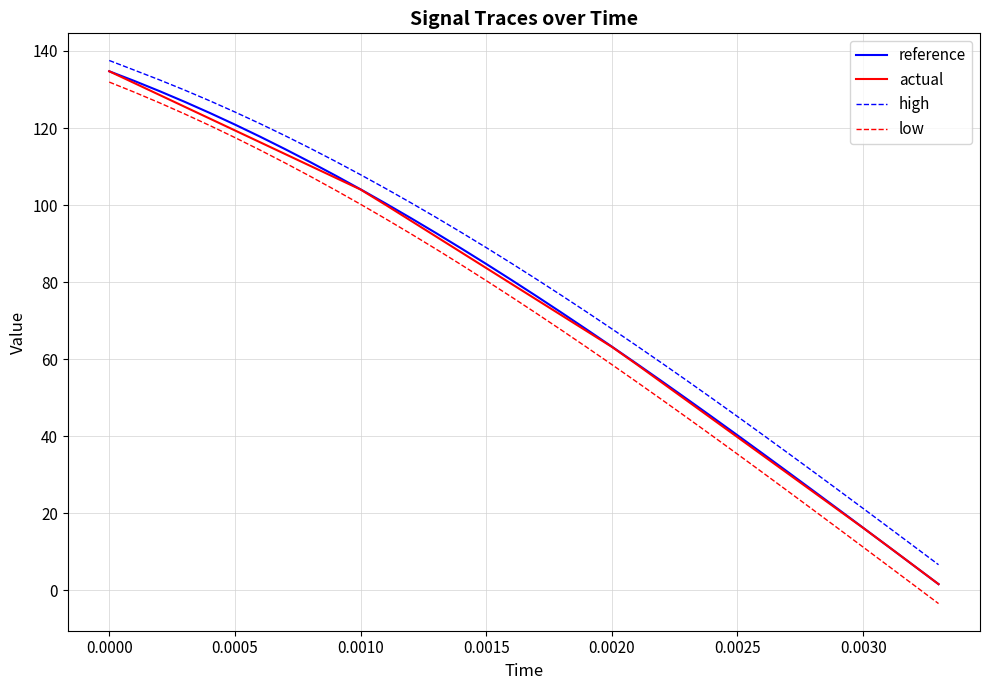

What is the difference between the maximum and minimum values in the low series?

135.3